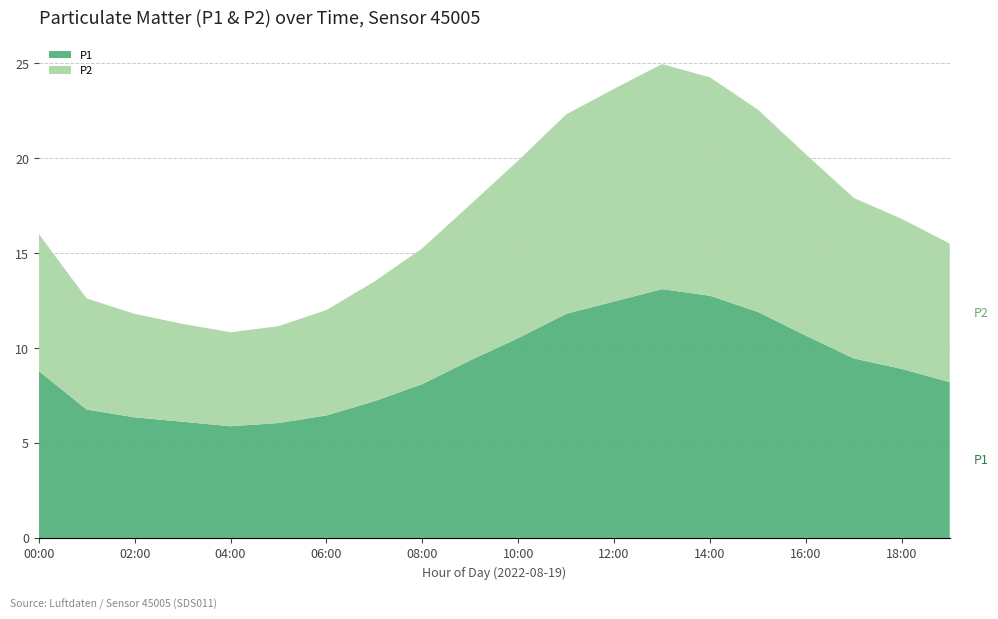

Reading left to right, list all the values displayed in this chart.

P1: 00:00=8.8	01:00=6.8	02:00=6.3	03:00=6.1	04:00=5.9	05:00=6.0	06:00=6.5	07:00=7.2	08:00=8.1	09:00=9.3	10:00=10.5	11:00=11.8	12:00=12.4	13:00=13.1	14:00=12.8	15:00=11.9	16:00=10.7	17:00=9.4	18:00=8.9	19:00=8.2
P2: 00:00=7.2	01:00=5.8	02:00=5.5	03:00=5.2	04:00=5.0	05:00=5.1	06:00=5.5	07:00=6.3	08:00=7.2	09:00=8.2	10:00=9.3	11:00=10.5	12:00=11.2	13:00=11.8	14:00=11.5	15:00=10.7	16:00=9.6	17:00=8.4	18:00=7.9	19:00=7.3